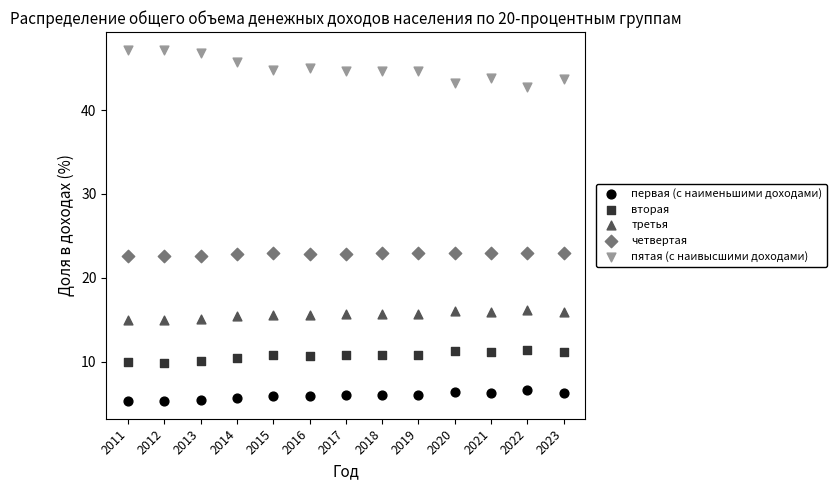

Across all data points, what is the range of X values (max minus min)?

12.0